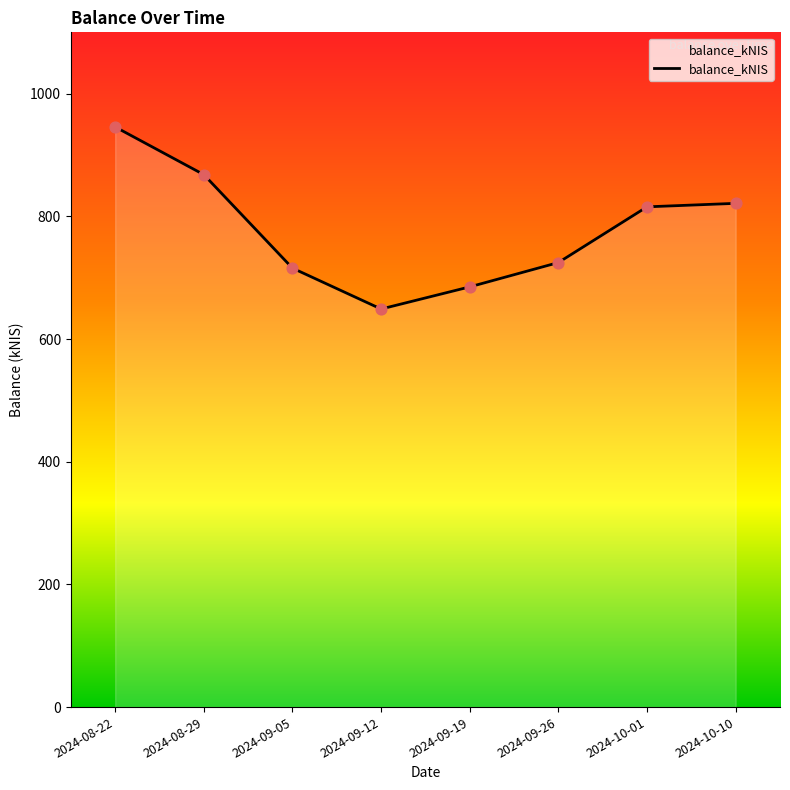

What is the change in value from 2024-09-19 to 2024-10-10?

+136.2